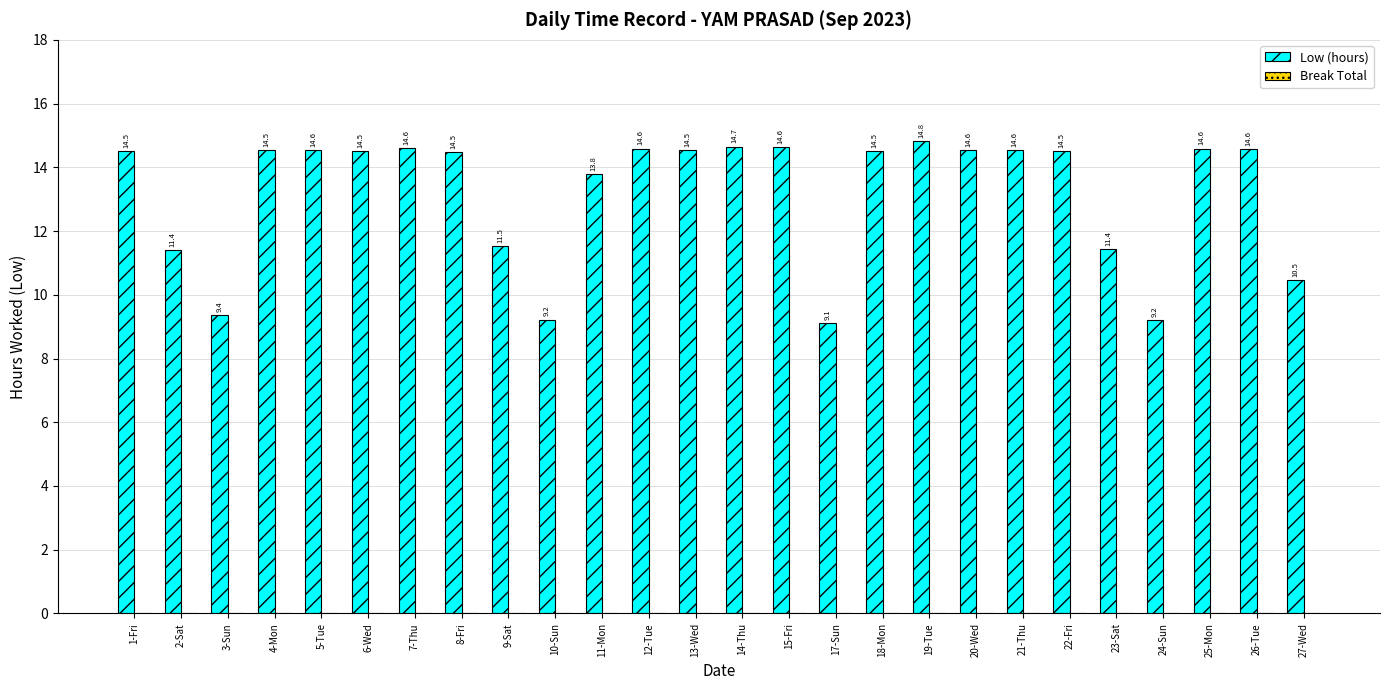

True or false: the data shows 3.3 at 11-Mon.

False